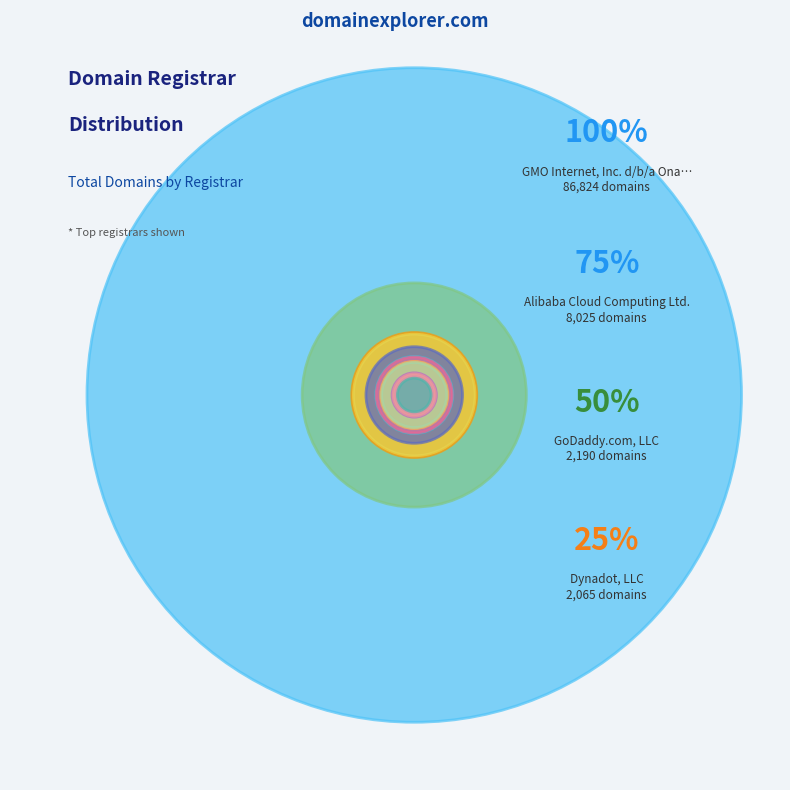

Combined, what portion of the pie is Ascio Technologies, Inc. and Alibaba Cloud Computing Ltd.?

8.3%